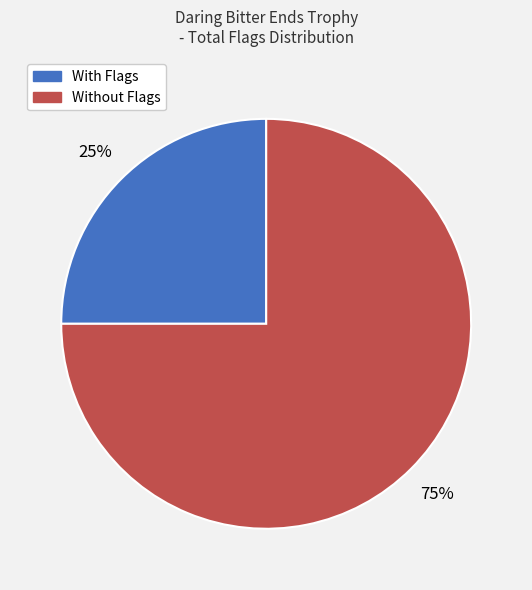

Does any single category account for the majority?

Yes